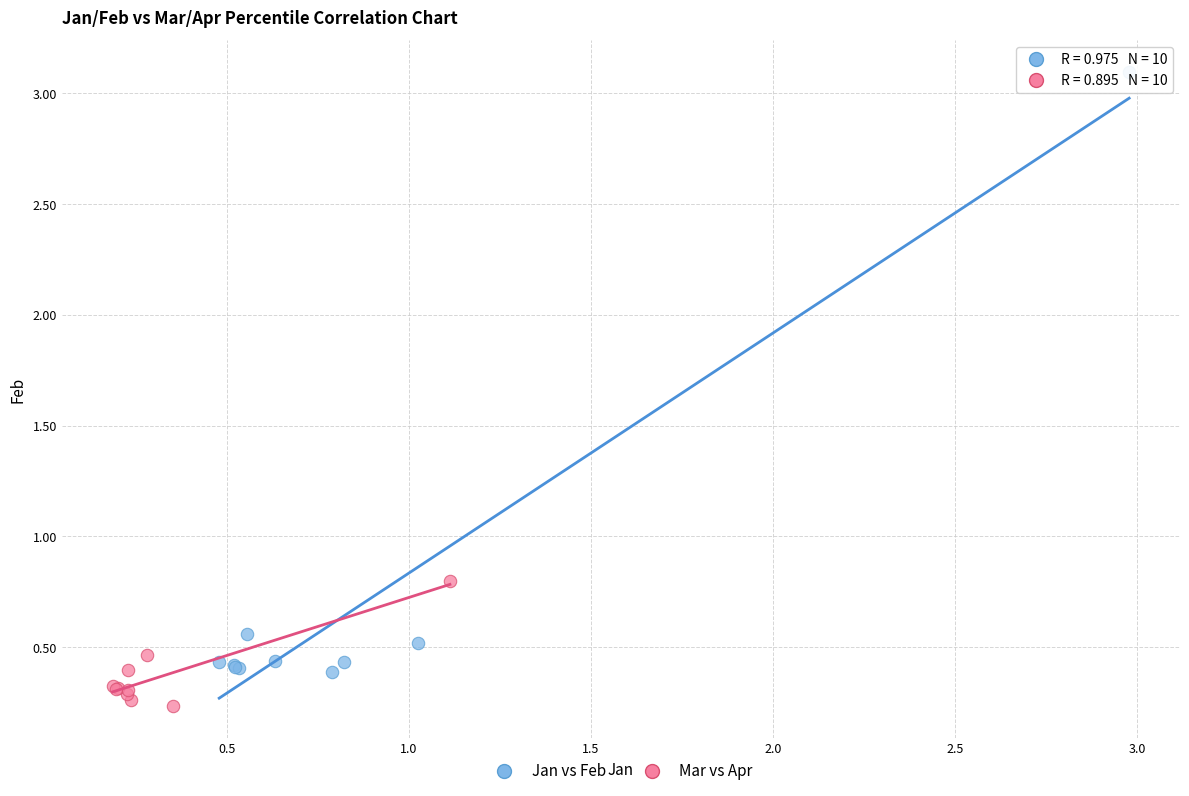

Which series contains the lowest Y value?

Mar vs Apr